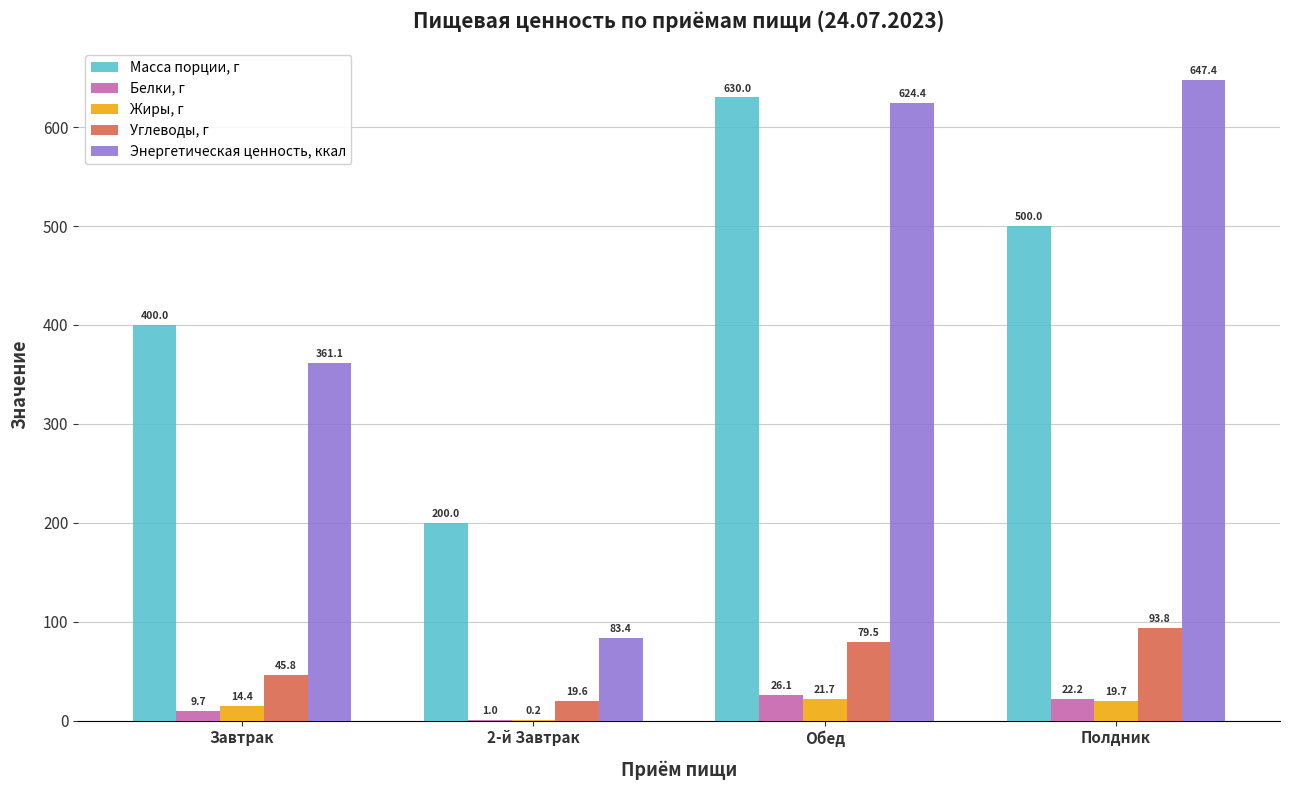

What is the highest value of the Углеводы, г series?

93.8